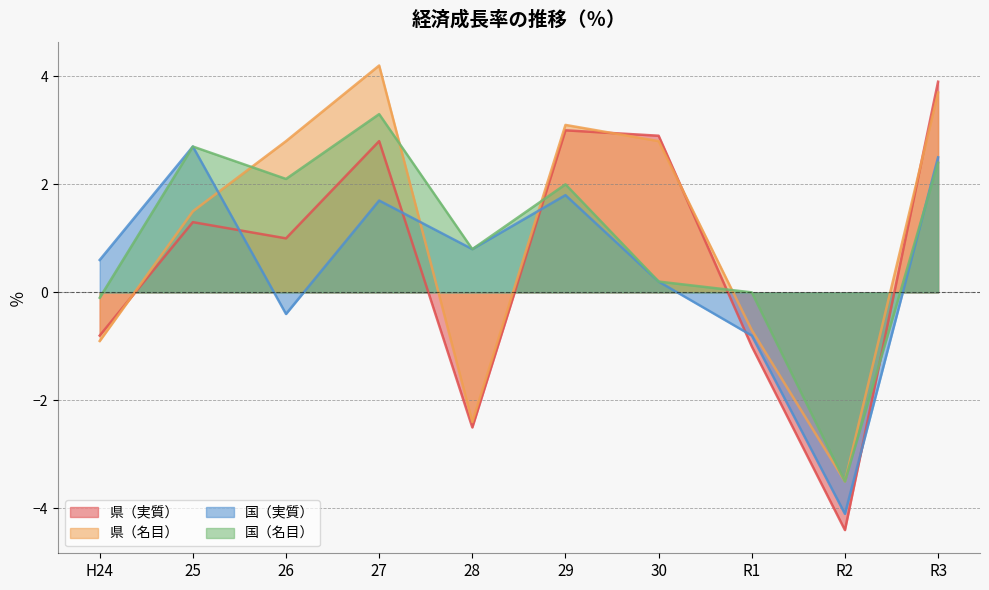

How many intersections are there between 国（実質） and 県（名目）?

3